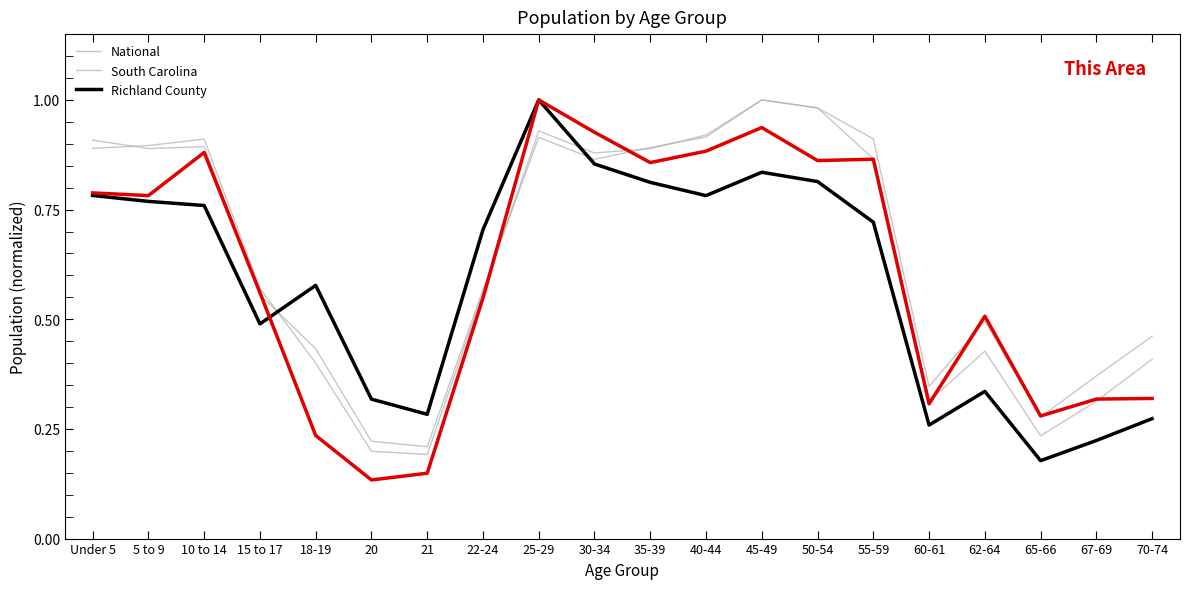

How many lines are shown in the chart?

4